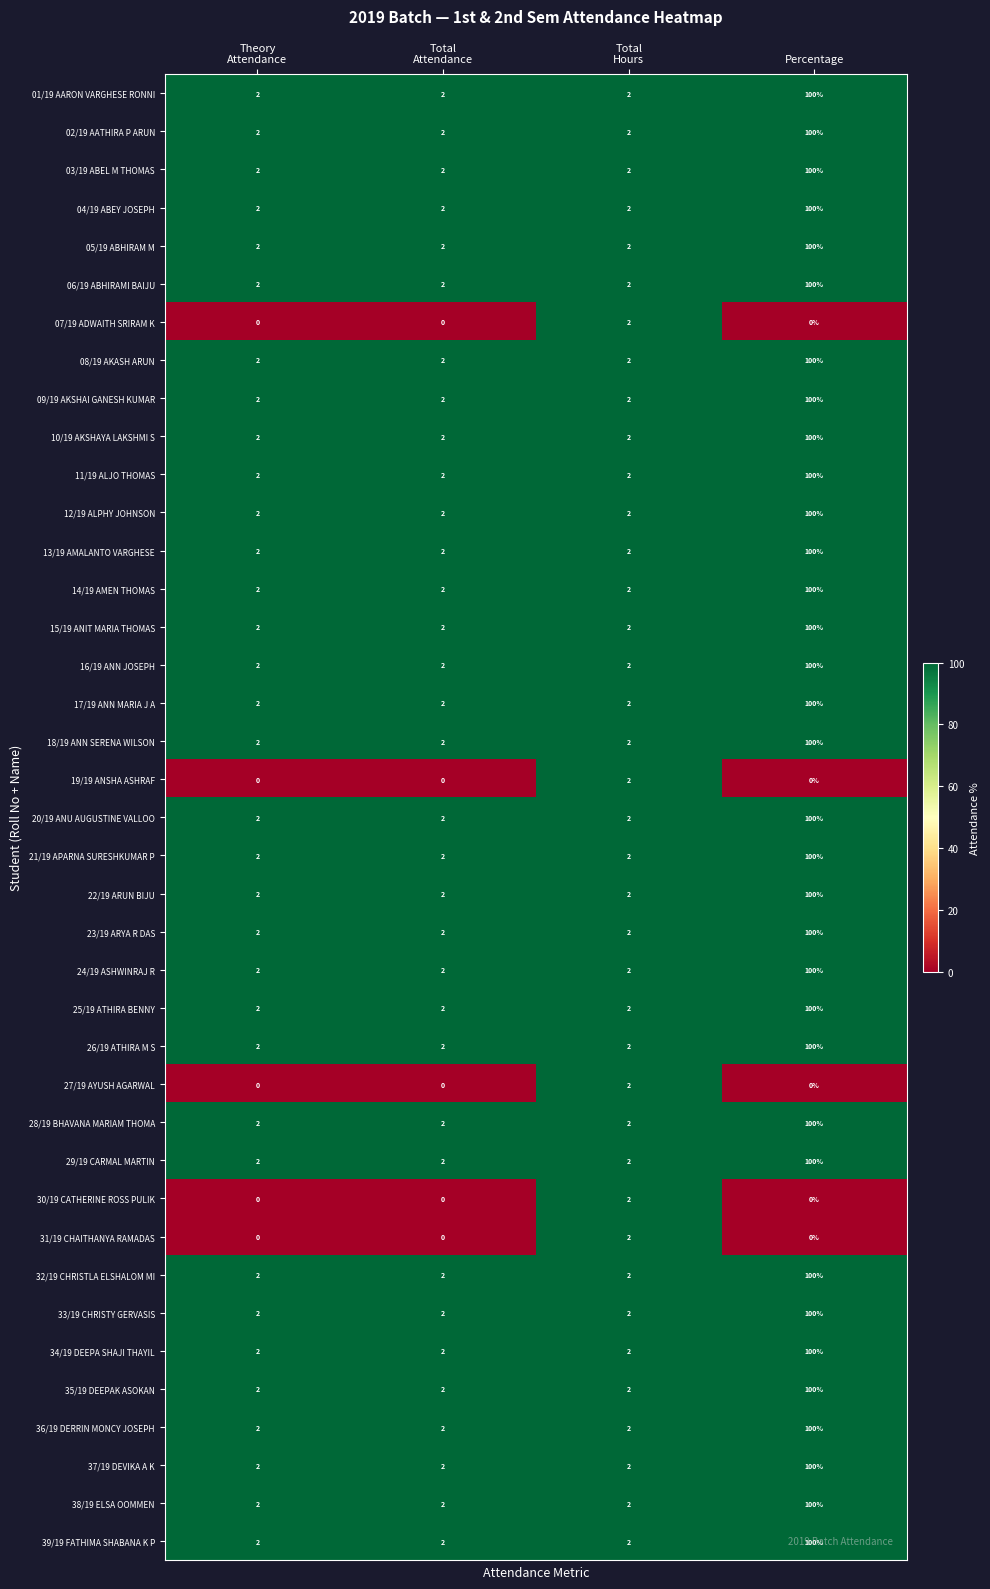

Count the 03/19 ABEL M THOMAS values in the range 2 to 100.

4